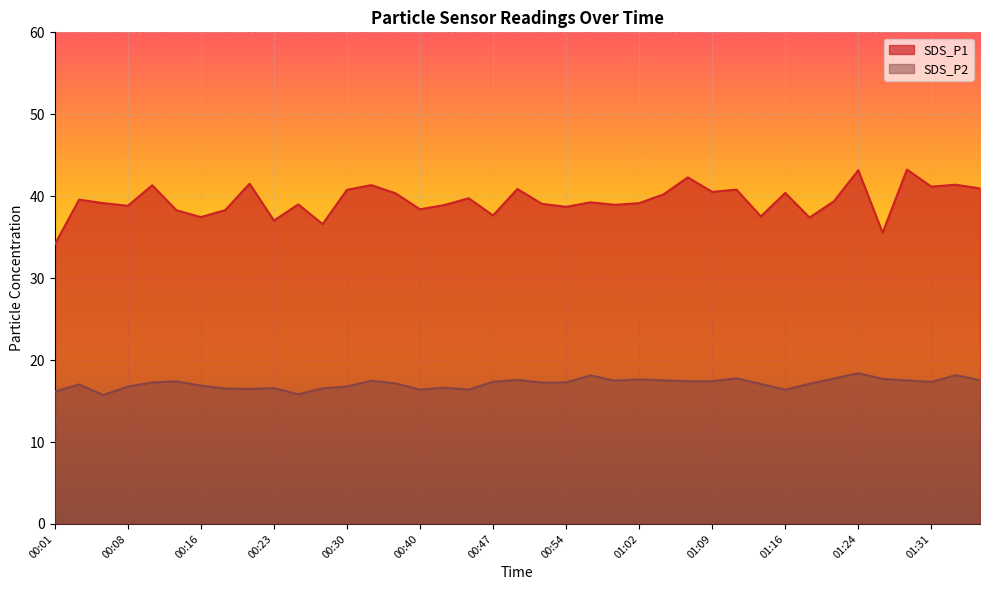

What is the sum of the SDS_P1 values at 00:50 and 00:59?

79.8